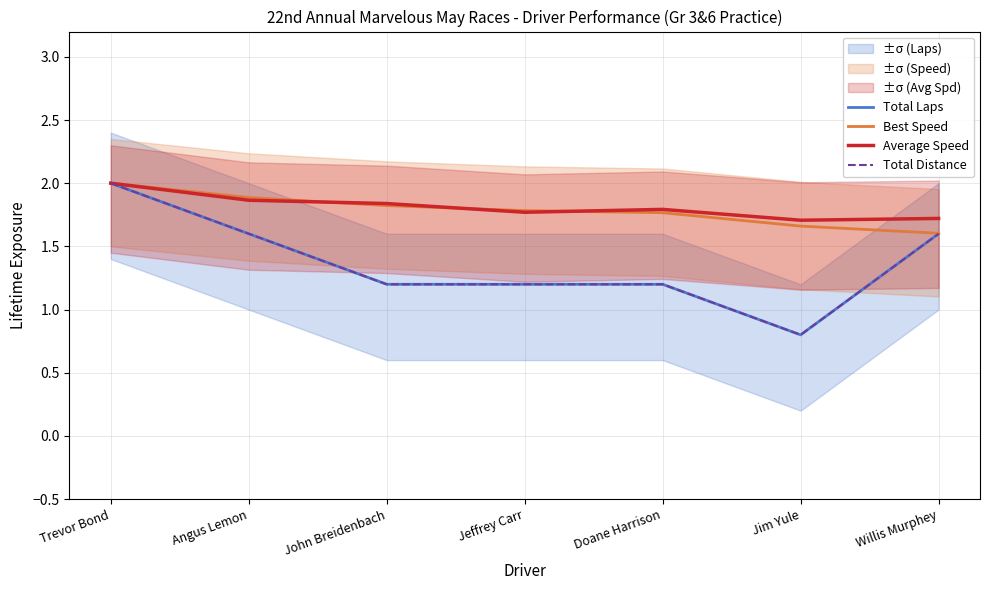

What is the value of the Best Speed point at the 1st from the left?

2.0